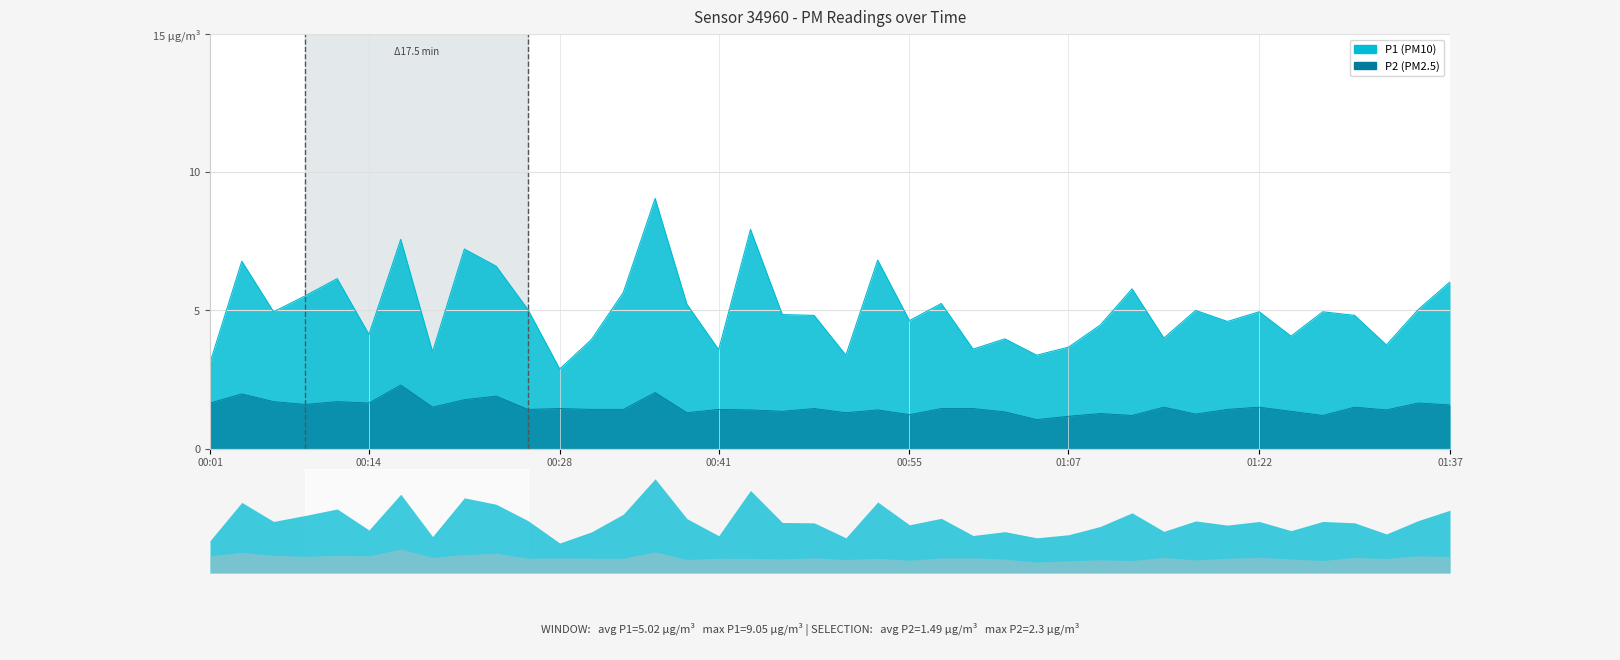

In P1, how many points are higher than both neighbors (excluding endpoints)?

13